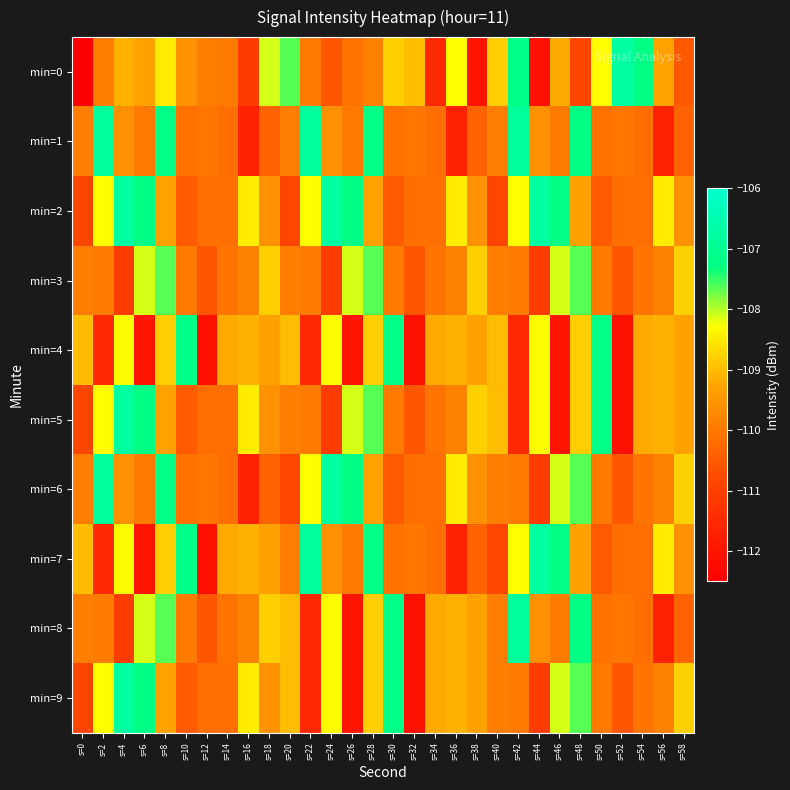

What is the smallest value displayed?

-208.4